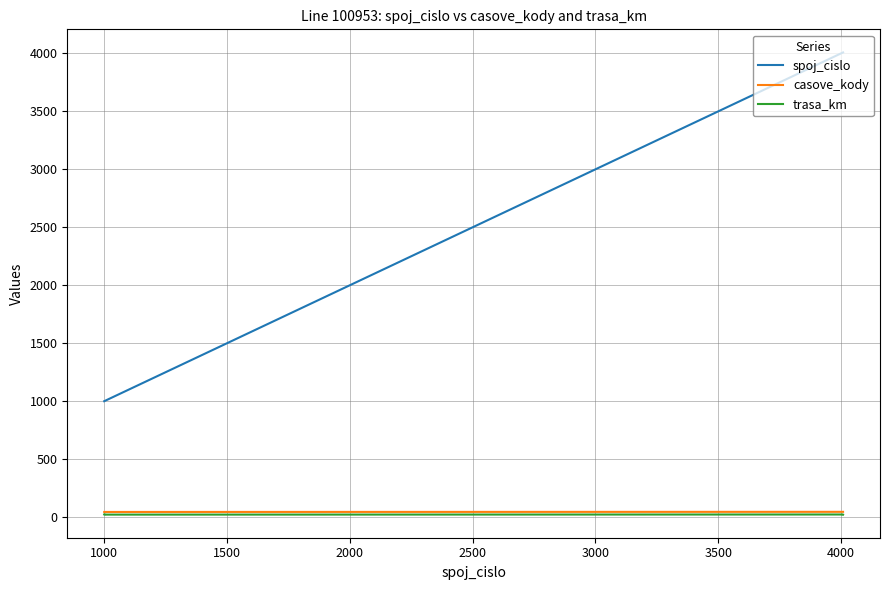

At how many categories does at least one series exceed 2128?

8